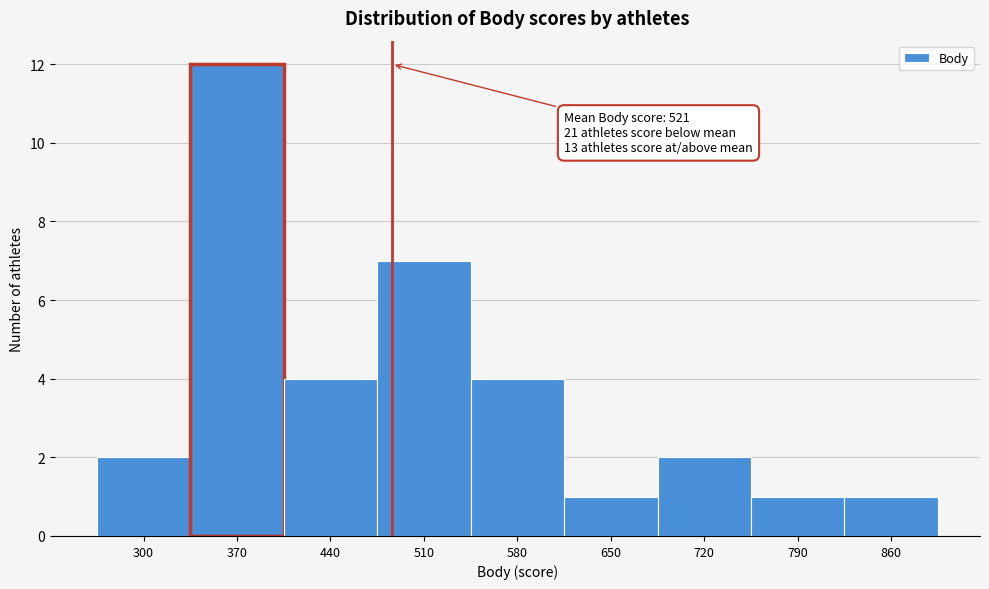

Reading right to left, extract all data points from this chart.

1	1	2	1	4	7	4	12	2